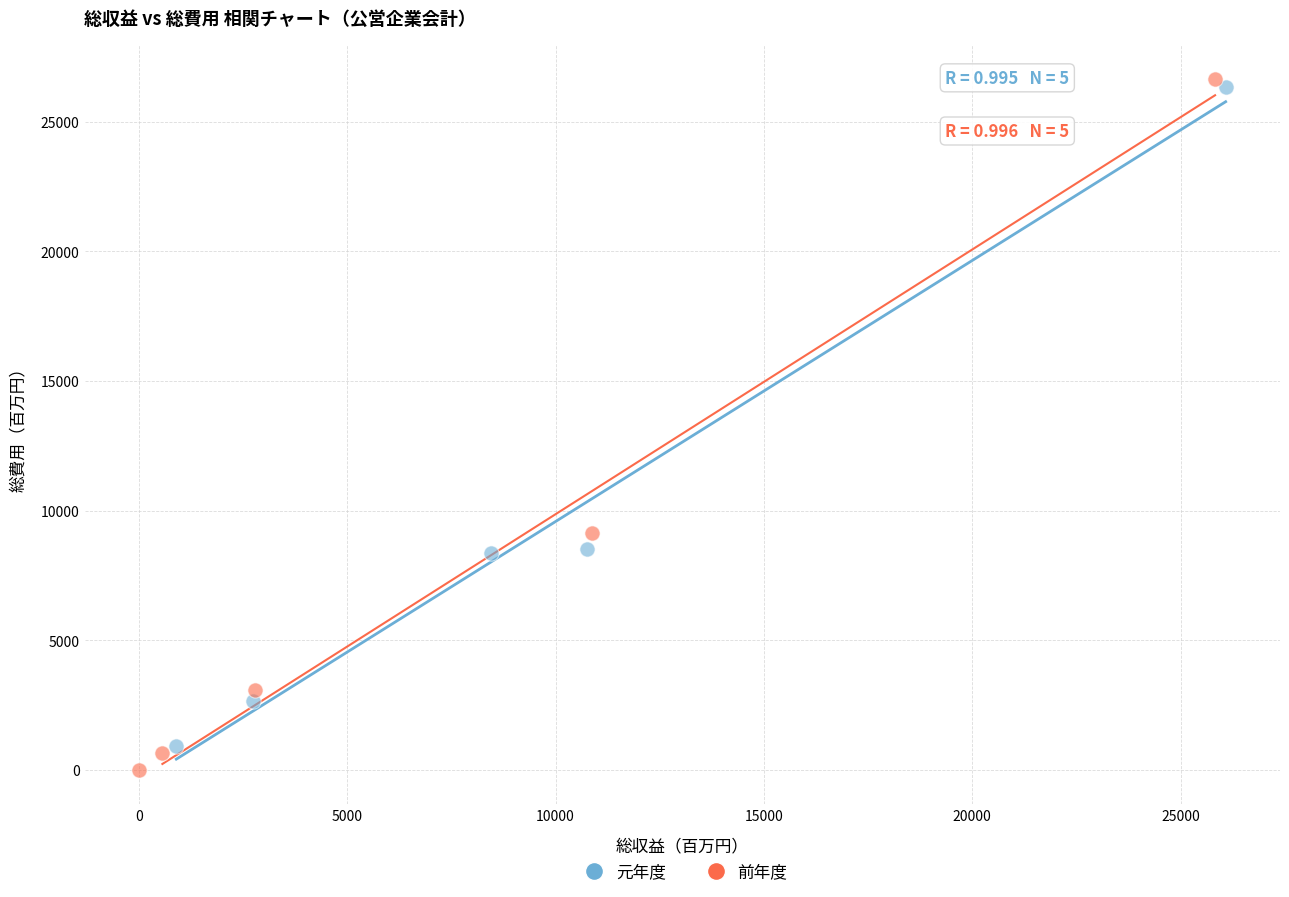

Which series has the widest spread of Y values?

前年度